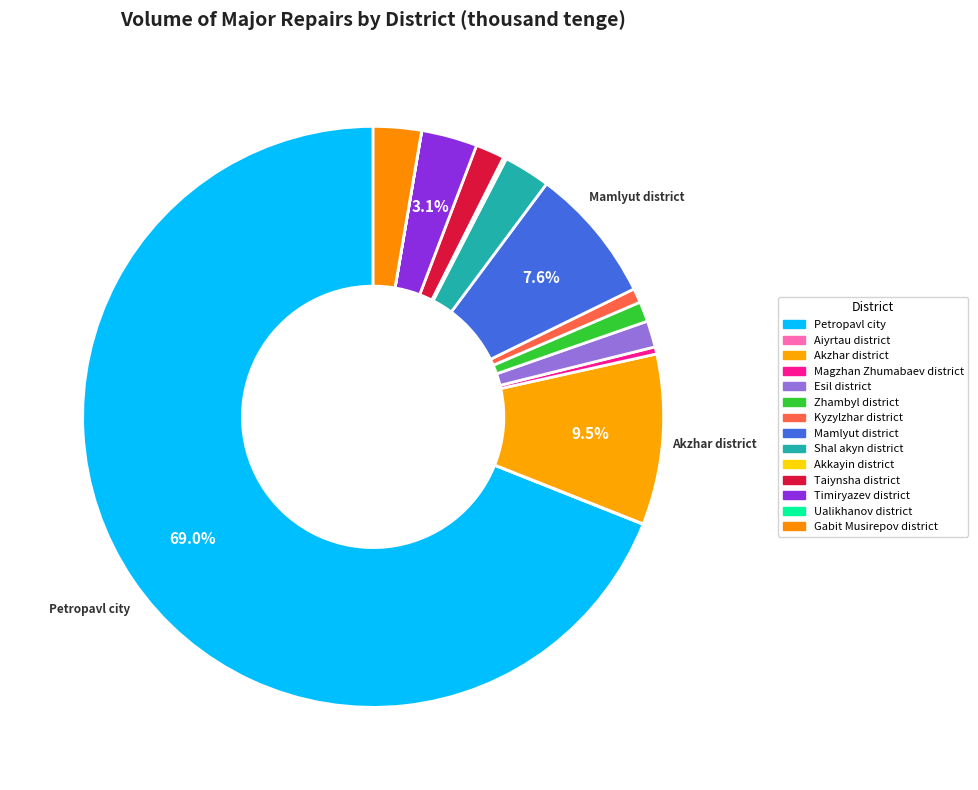

How many slices are in this pie chart?

14